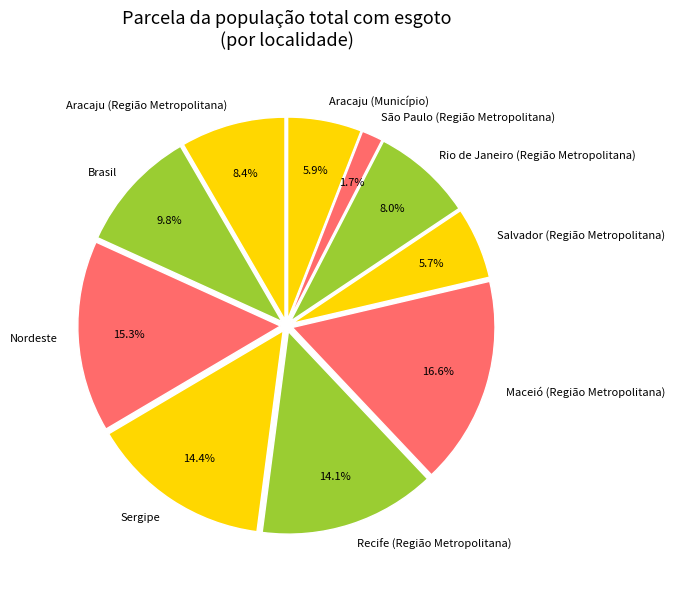

Which has a higher value, Aracaju (Município) or Recife (Região Metropolitana)?

Recife (Região Metropolitana)